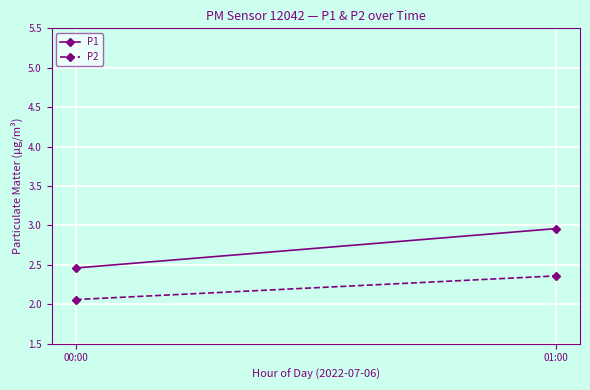

What is the value of the P2 point at the 1st from the left?

2.1